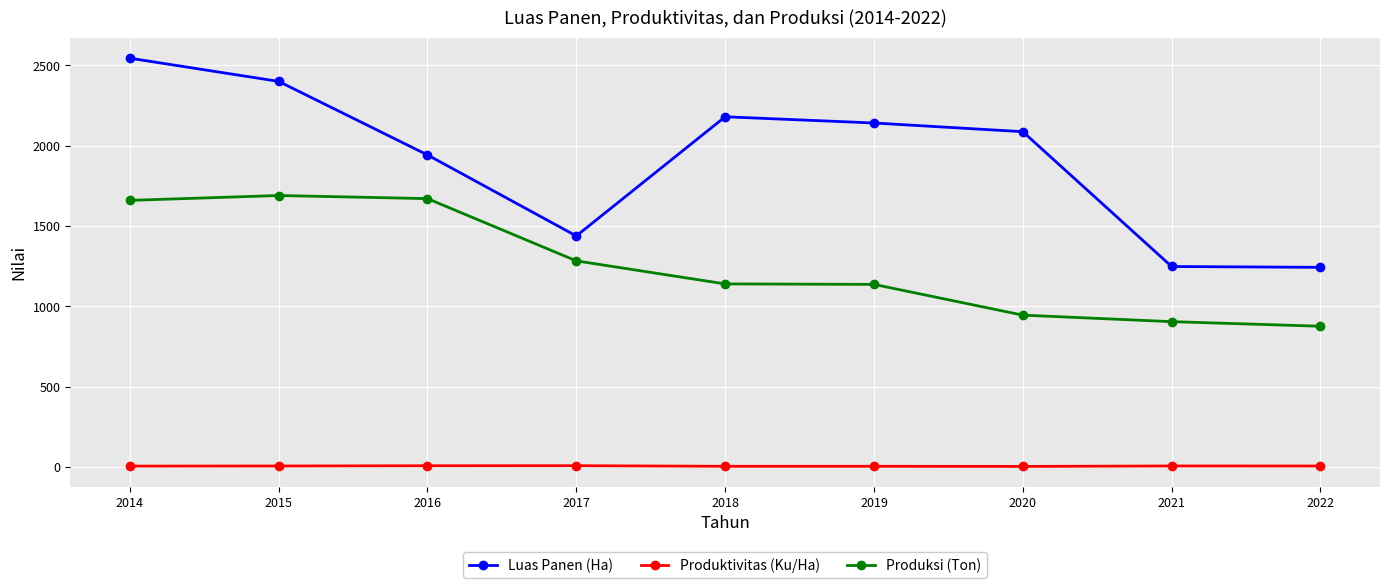

What is the difference between the second highest and minimum values in the Luas Panen (Ha) series?

1157.2